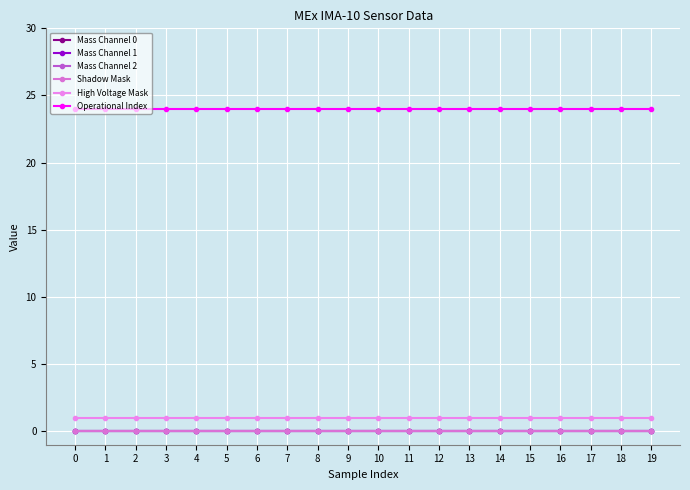

Is this an area chart (filled region under the line)?

No